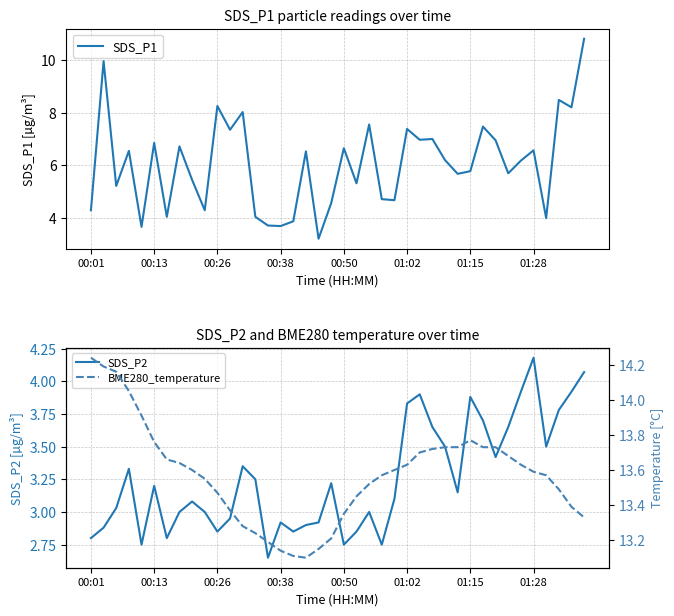

Which category has the highest value in the SDS_P2 series?

01:28